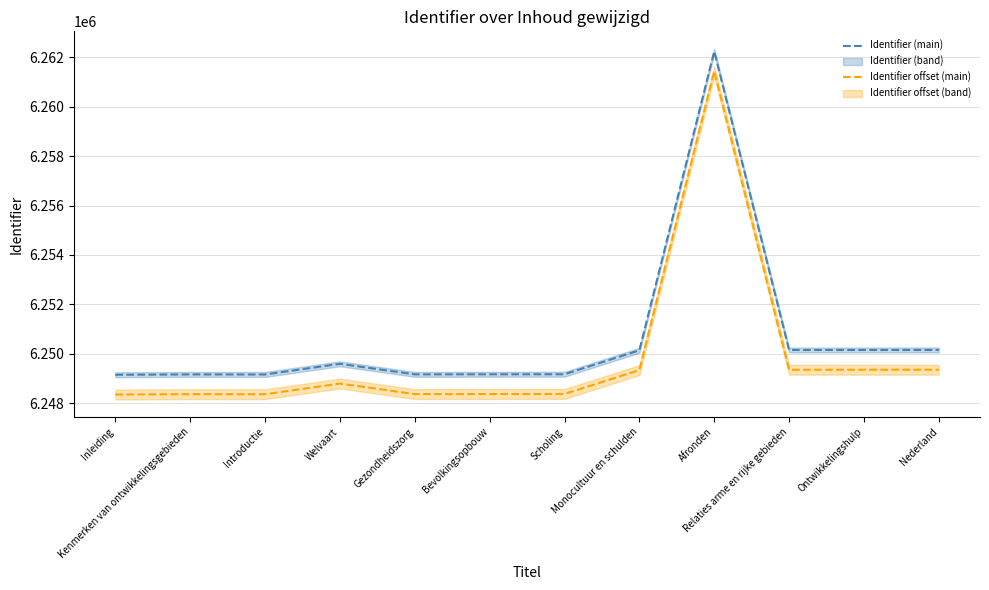

What is the difference between the maximum and minimum values in the Identifier (main) series?

13102